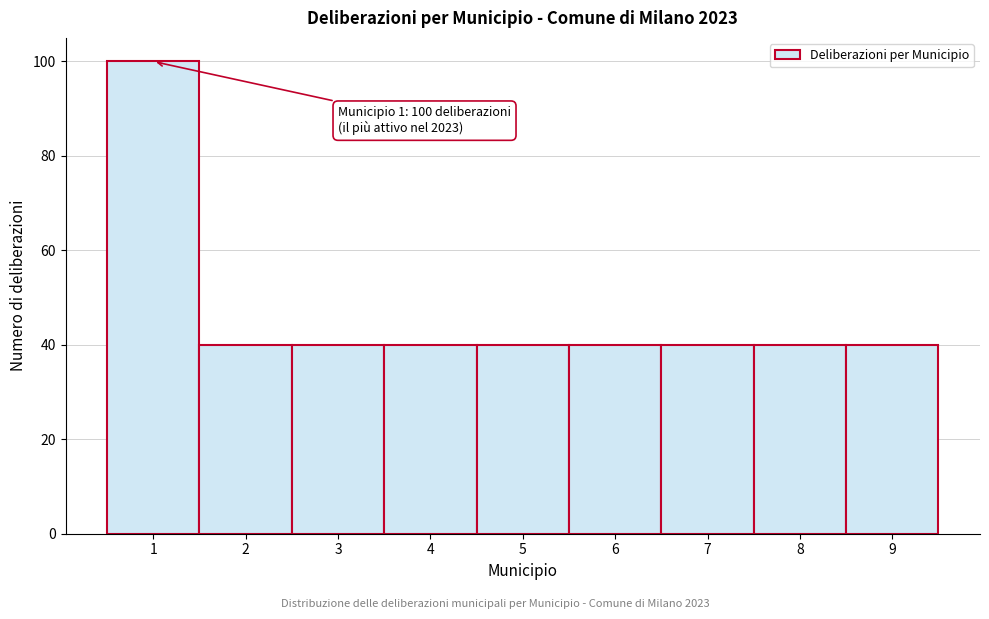

Which range on the x-axis has the tallest bar?

0.5 to 1.5